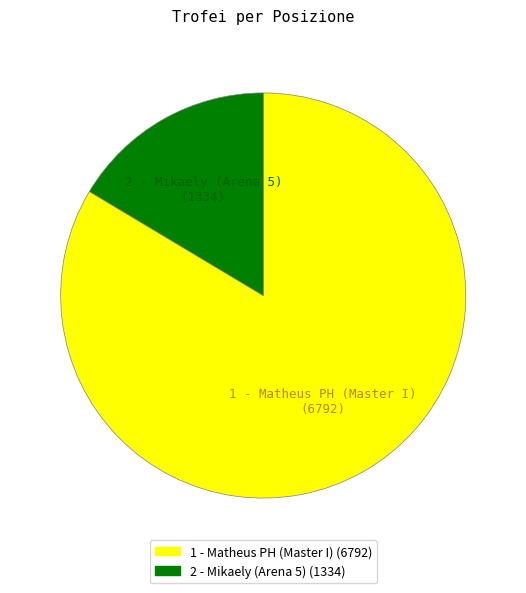

Rank the categories by value from lowest to highest.

2 - Mikaely (Arena 5), 1 - Matheus PH (Master I)